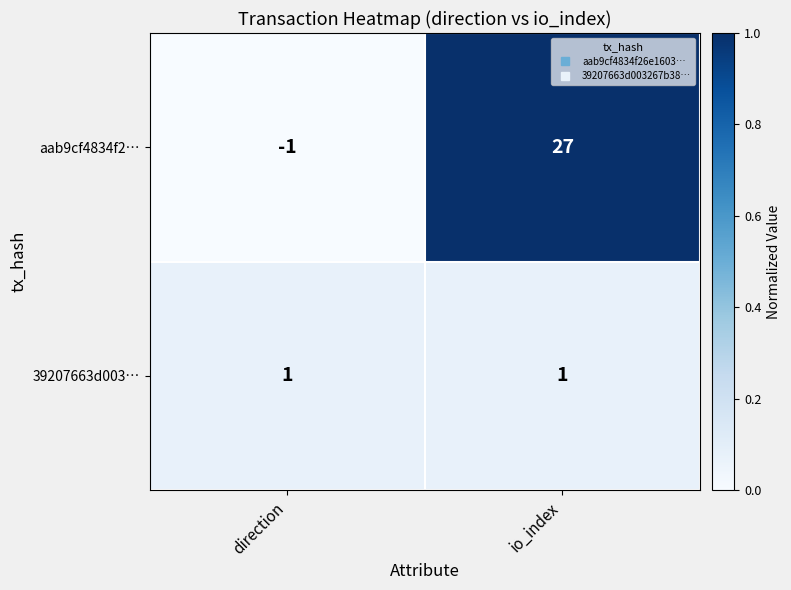

What is the total value across all series at io_index?

28